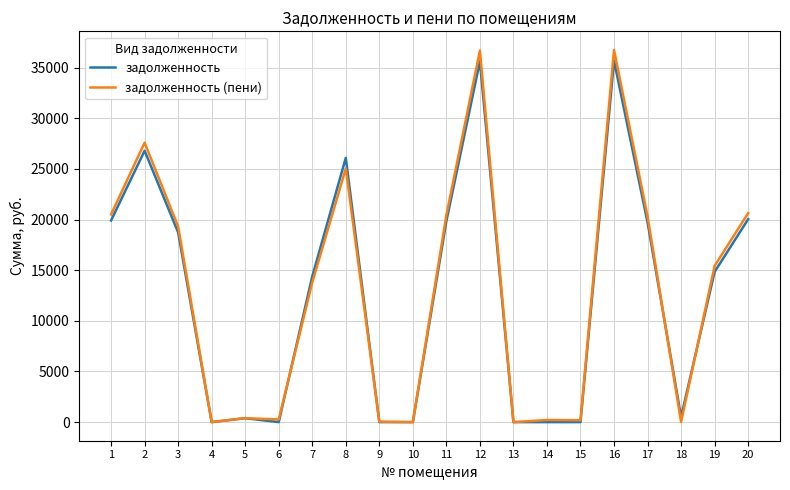

True or false: задолженность has more than 0 interior local peaks.

True